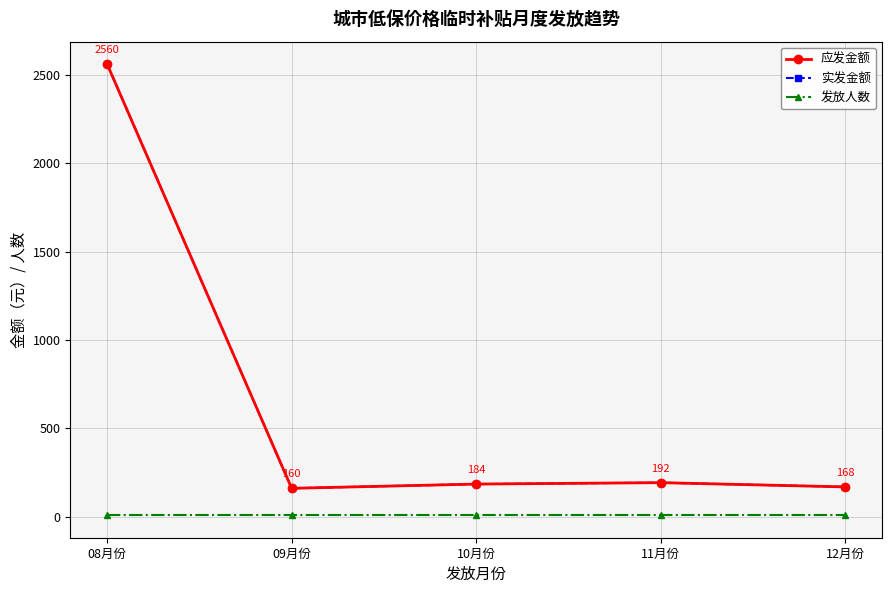

Is this an area chart (filled region under the line)?

No